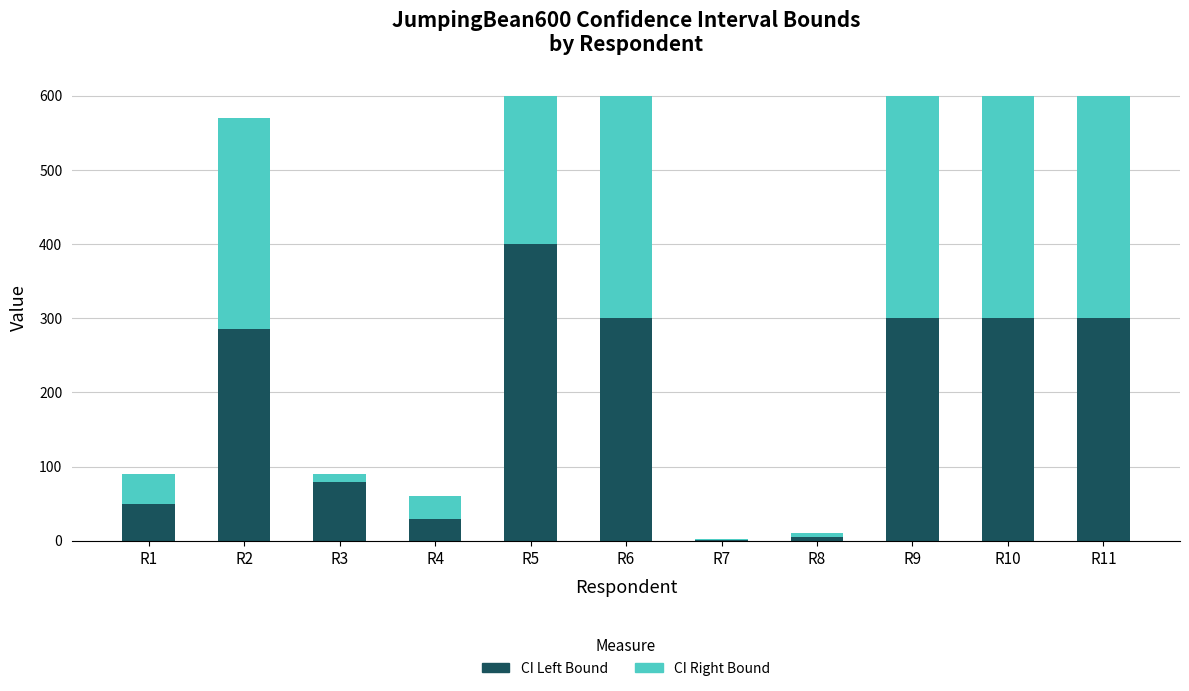

Reading left to right, list the values for the CI Left Bound series.

R1=50	R2=285	R3=80	R4=30	R5=400	R6=300	R7=1	R8=5	R9=300	R10=300	R11=300